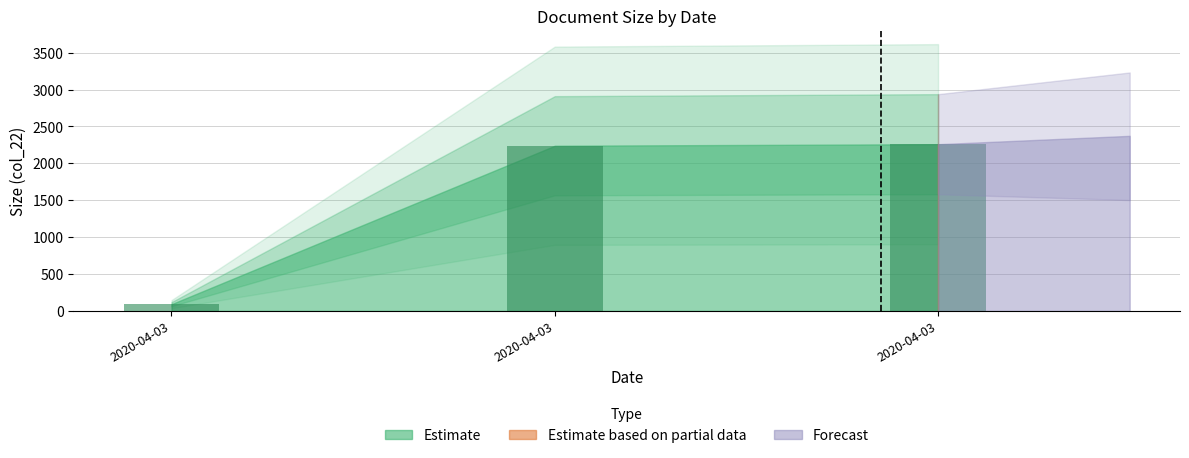

How many data points are less than 2239?

1